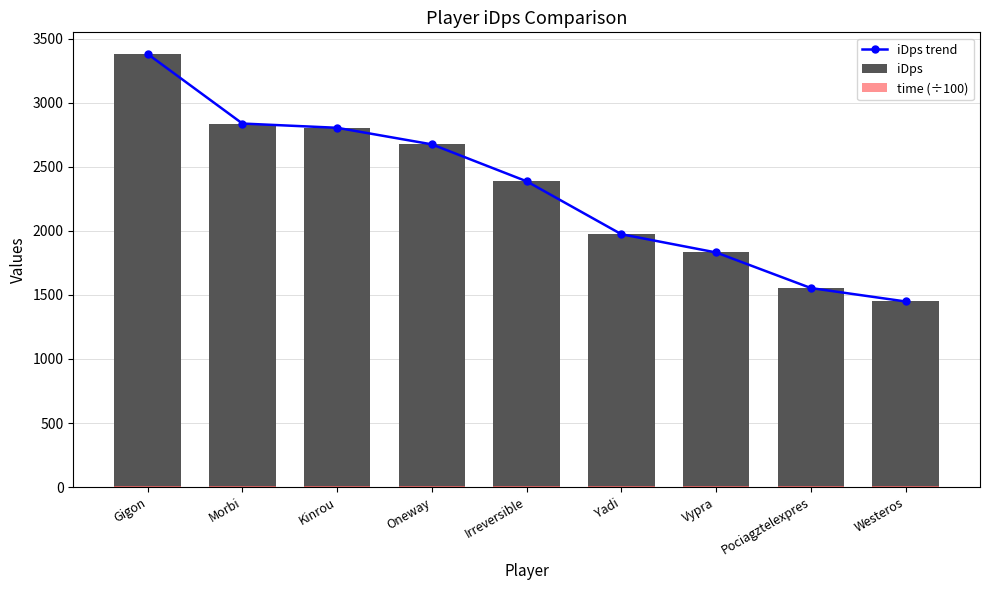

Reading left to right, transcribe all the data shown in this chart.

iDps trend: Gigon=3380.2	Morbi=2837.3	Kinrou=2804.1	Oneway=2674.7	Irreversible=2386.5	Yadi=1973.4	Vypra=1831.1	Pociagztelexpres=1553.3	Westeros=1448.6
iDps: Gigon=3380.2	Morbi=2837.3	Kinrou=2804.1	Oneway=2674.7	Irreversible=2386.5	Yadi=1973.4	Vypra=1831.1	Pociagztelexpres=1553.3	Westeros=1448.6
time (÷100): Gigon=6.3	Morbi=6.3	Kinrou=6.3	Oneway=6.3	Irreversible=6.3	Yadi=6.3	Vypra=6.3	Pociagztelexpres=6.3	Westeros=6.3